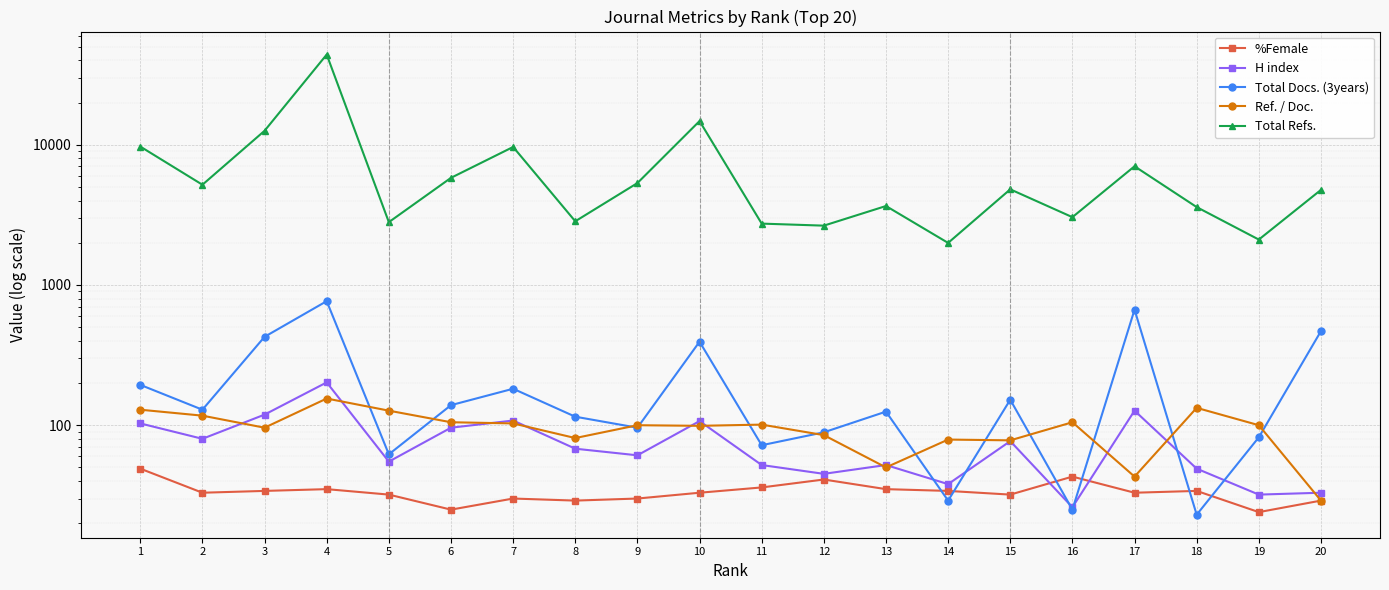

Rank the series by their maximum value, from highest to lowest.

Total Refs., Total Docs. (3years), H index, Ref. / Doc., %Female